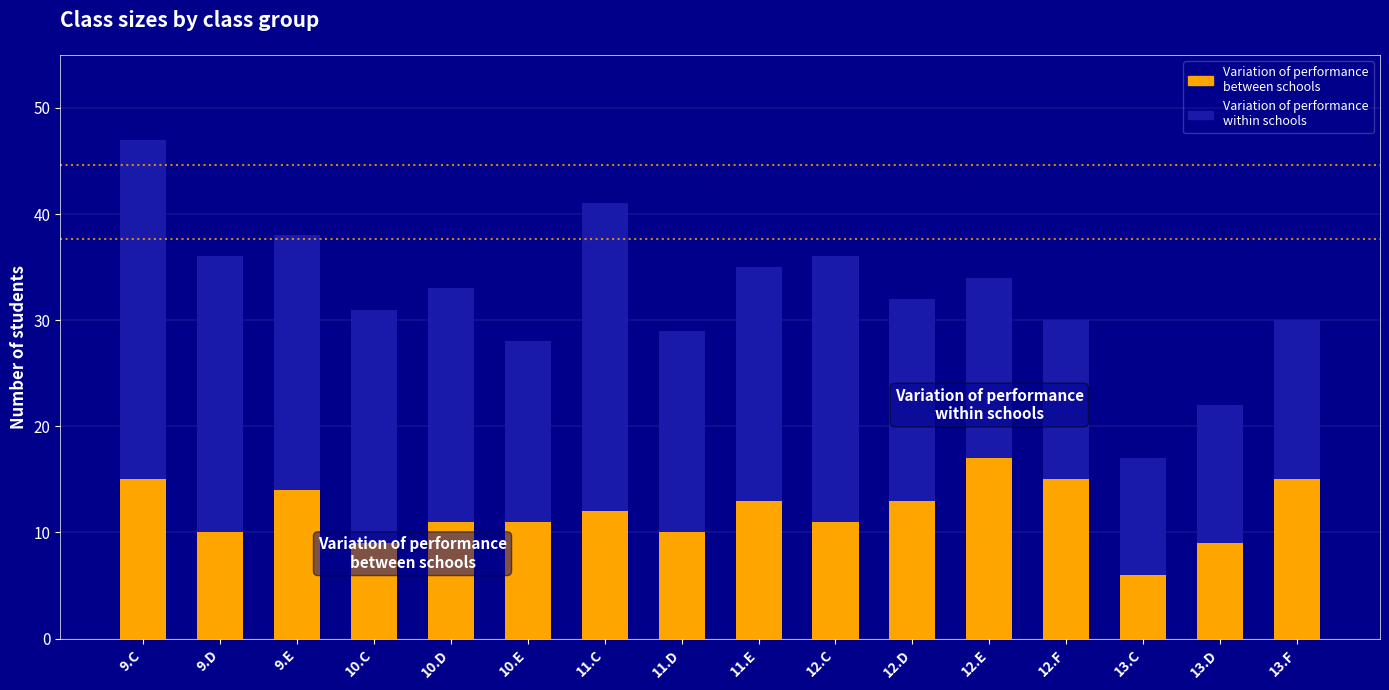

At which category is the sum across all series the highest?

9.C